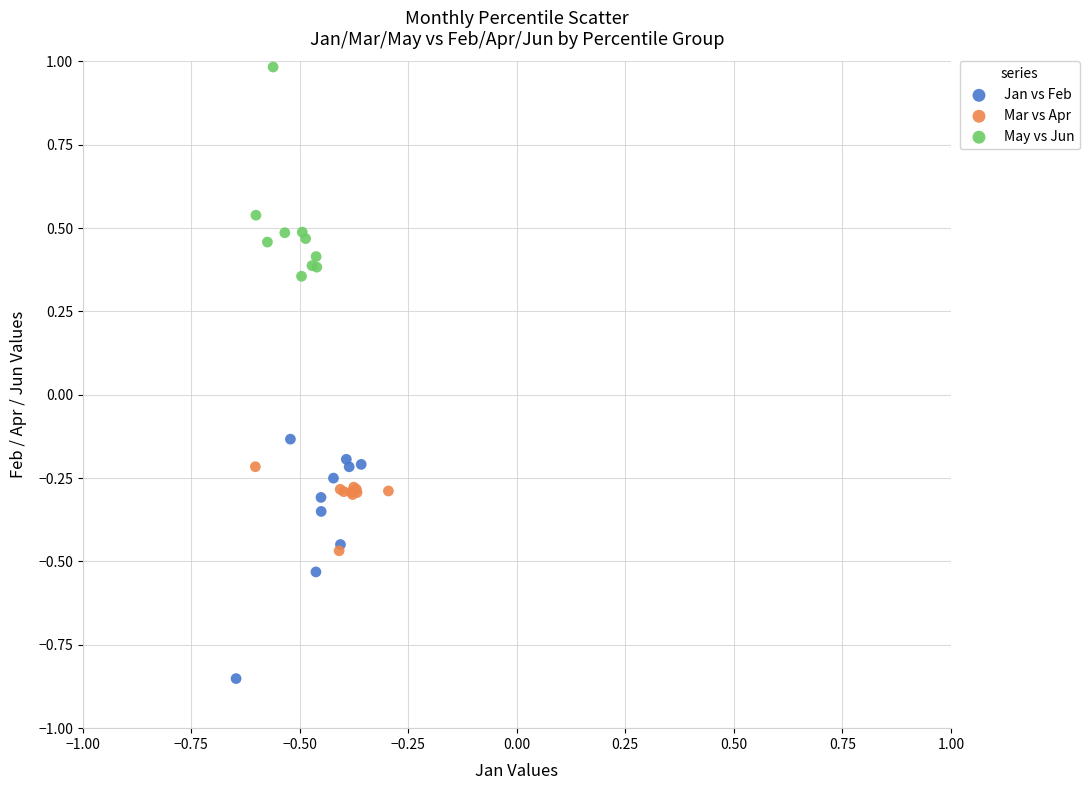

What are all the series names shown in the legend?

Jan vs Feb, Mar vs Apr, May vs Jun